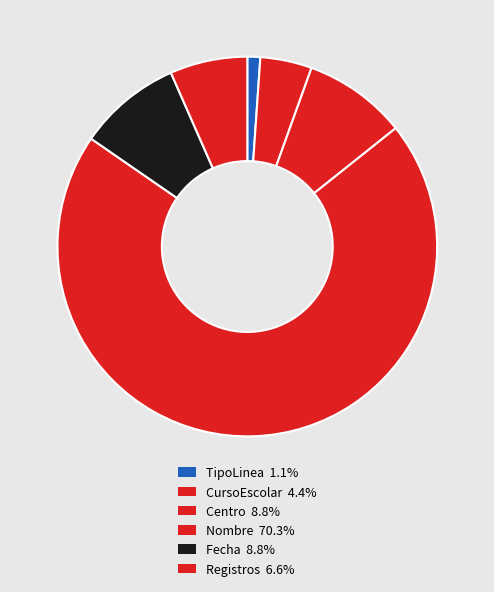

True or false: Fecha accounts for 9% of the total.

True